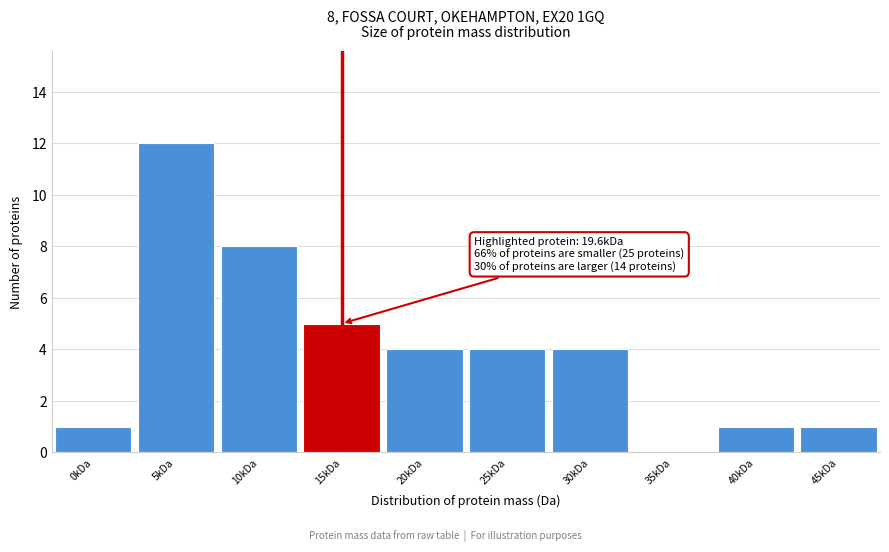

Reading left to right, list all the values displayed in this chart.

0kDa=1	5kDa=12	10kDa=8	15kDa=5	20kDa=4	25kDa=4	30kDa=4	35kDa=0	40kDa=1	45kDa=1